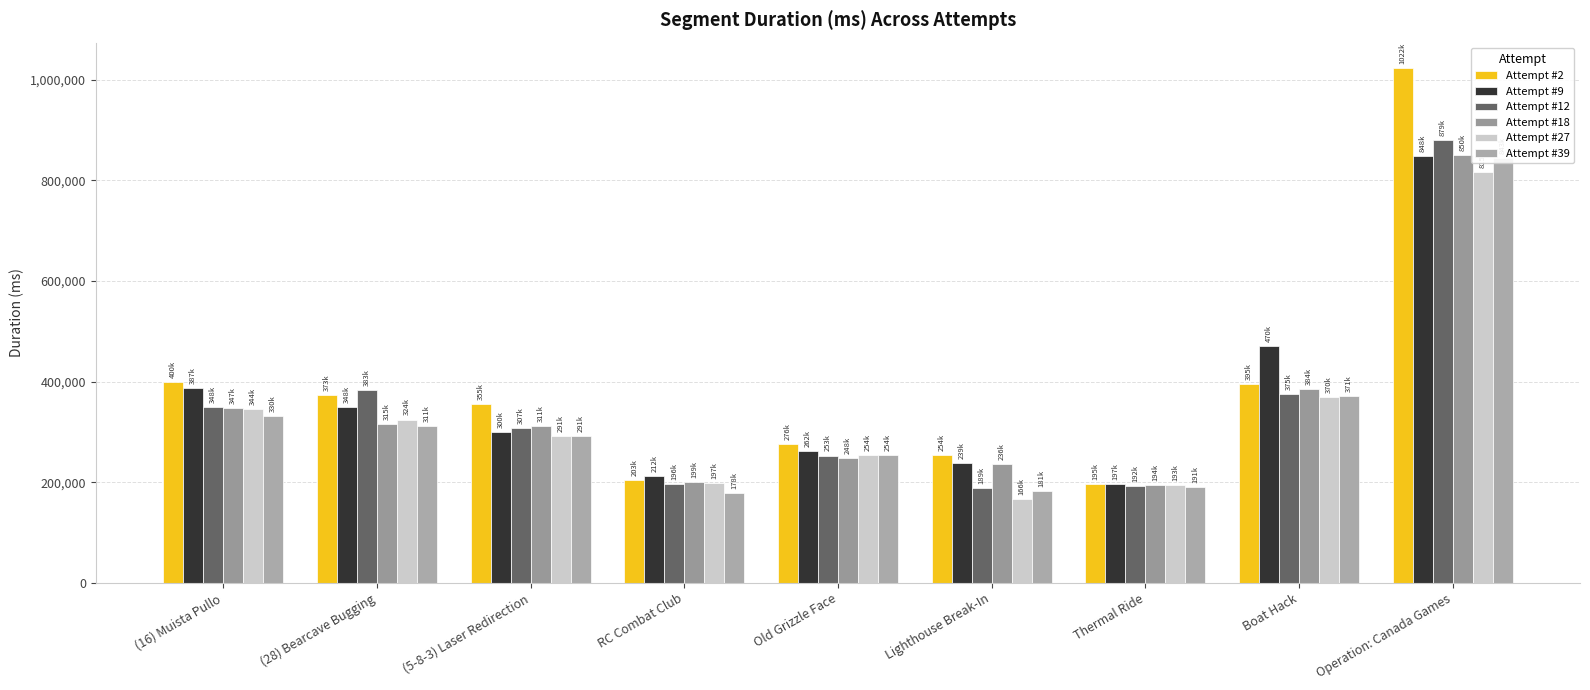

At which label does Attempt #2 first exceed 355338?

(16) Muista Pullo